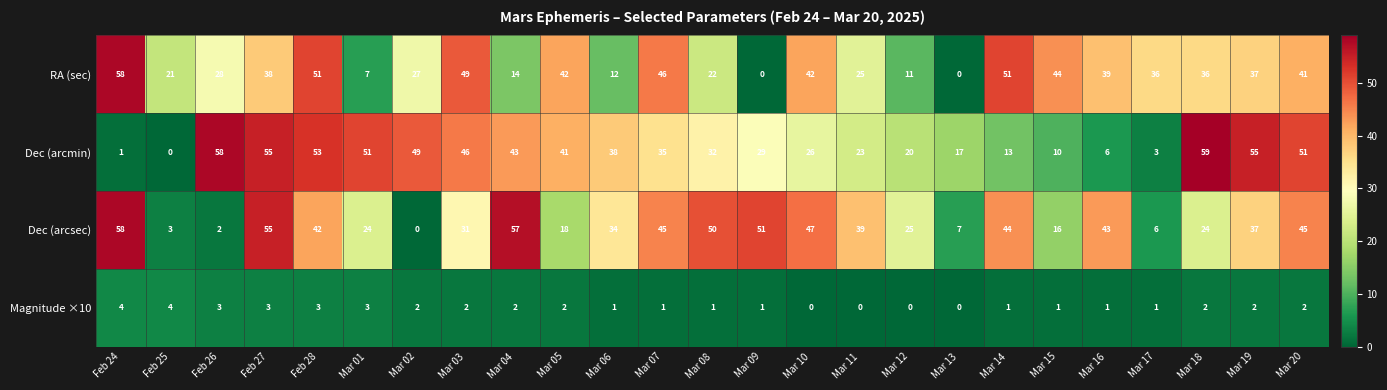

What is the sum of the RA (sec) values at Mar 10 and Mar 17?

78